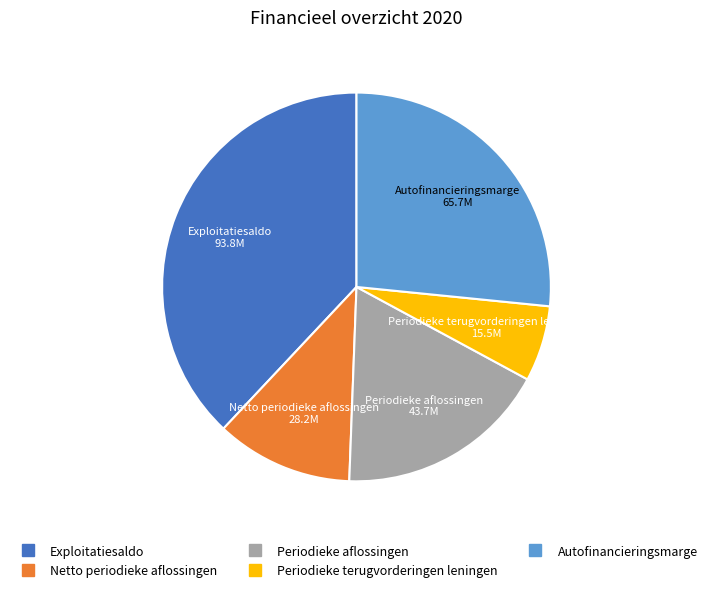

How many segments does this pie chart have?

5